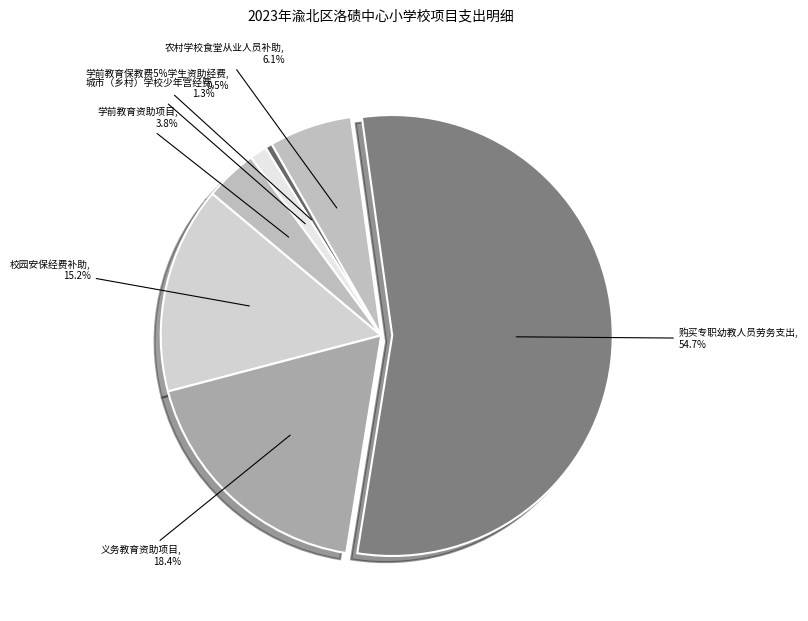

How much of the chart is everything except 城市（乡村）学校少年宫经费?

98.7%